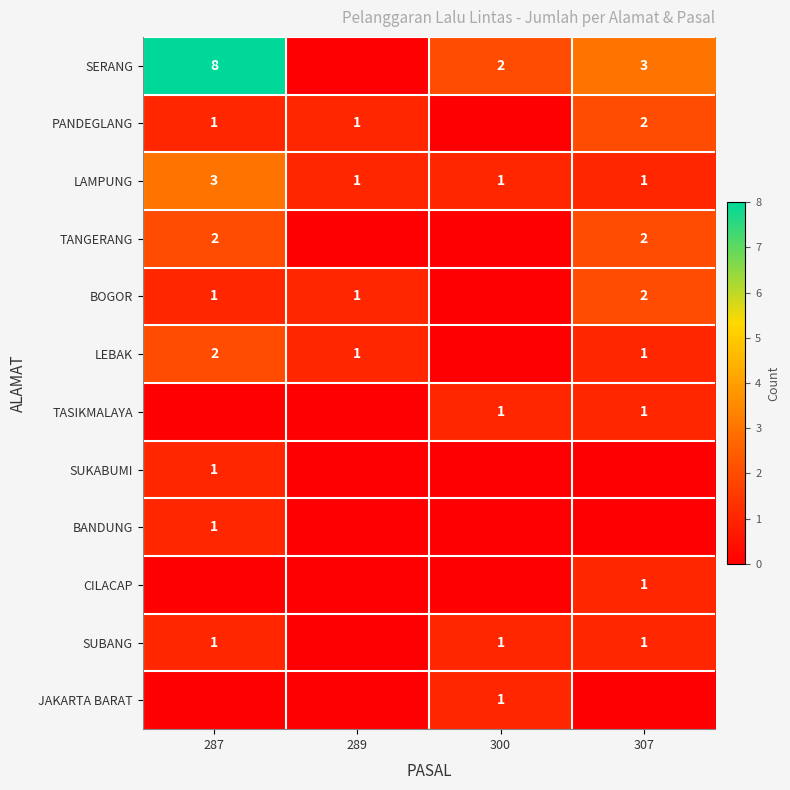

Is the value of CILACAP at 307 greater than the value of TANGERANG at 287?

No